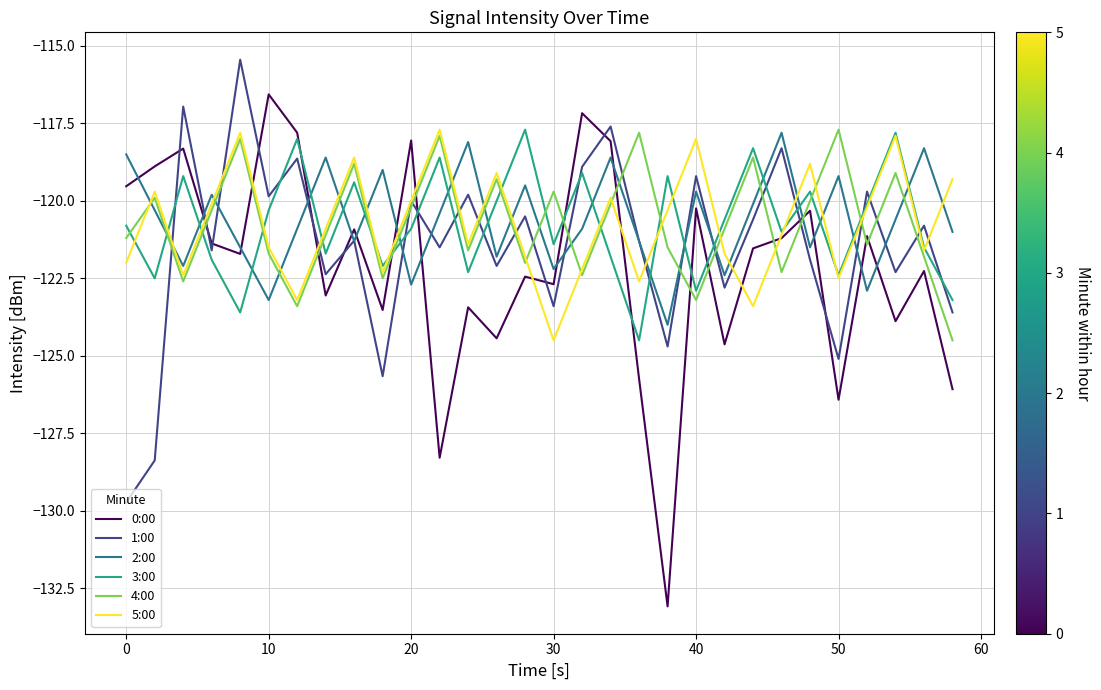

Which series ends up on top after the final intersection of 0:00 and 2:00?

2:00